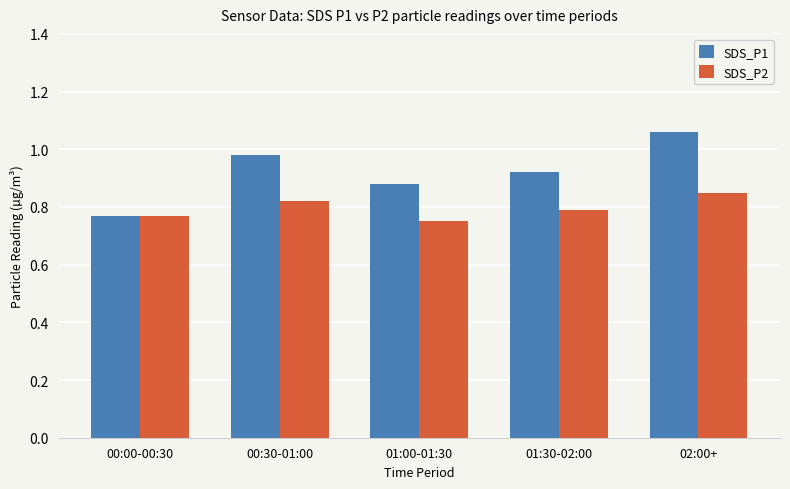

What position from the right is 00:30-01:00?

4